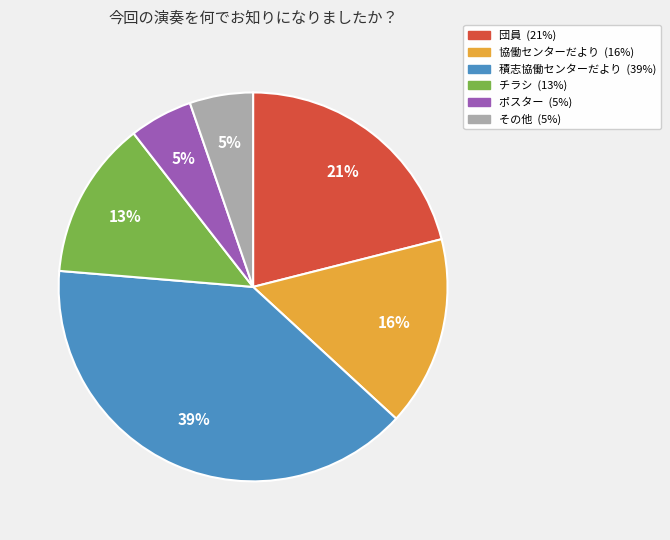

To the nearest percent, what portion does 団員 represent?

21%